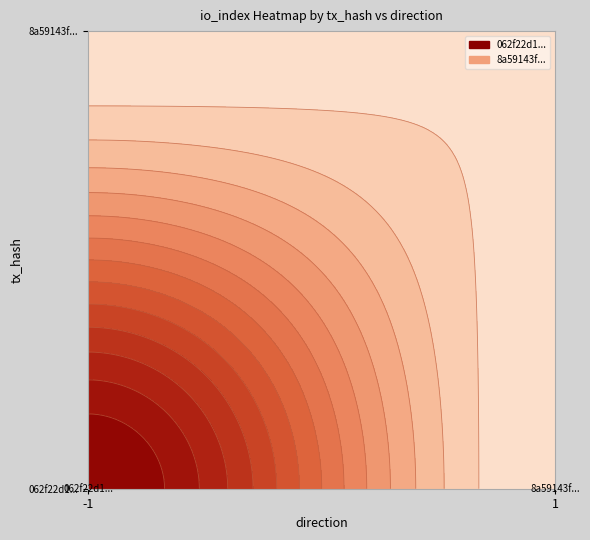

Which series has the largest range (max minus min)?

062f22d1169fccf599717036e2c412caa11cecf